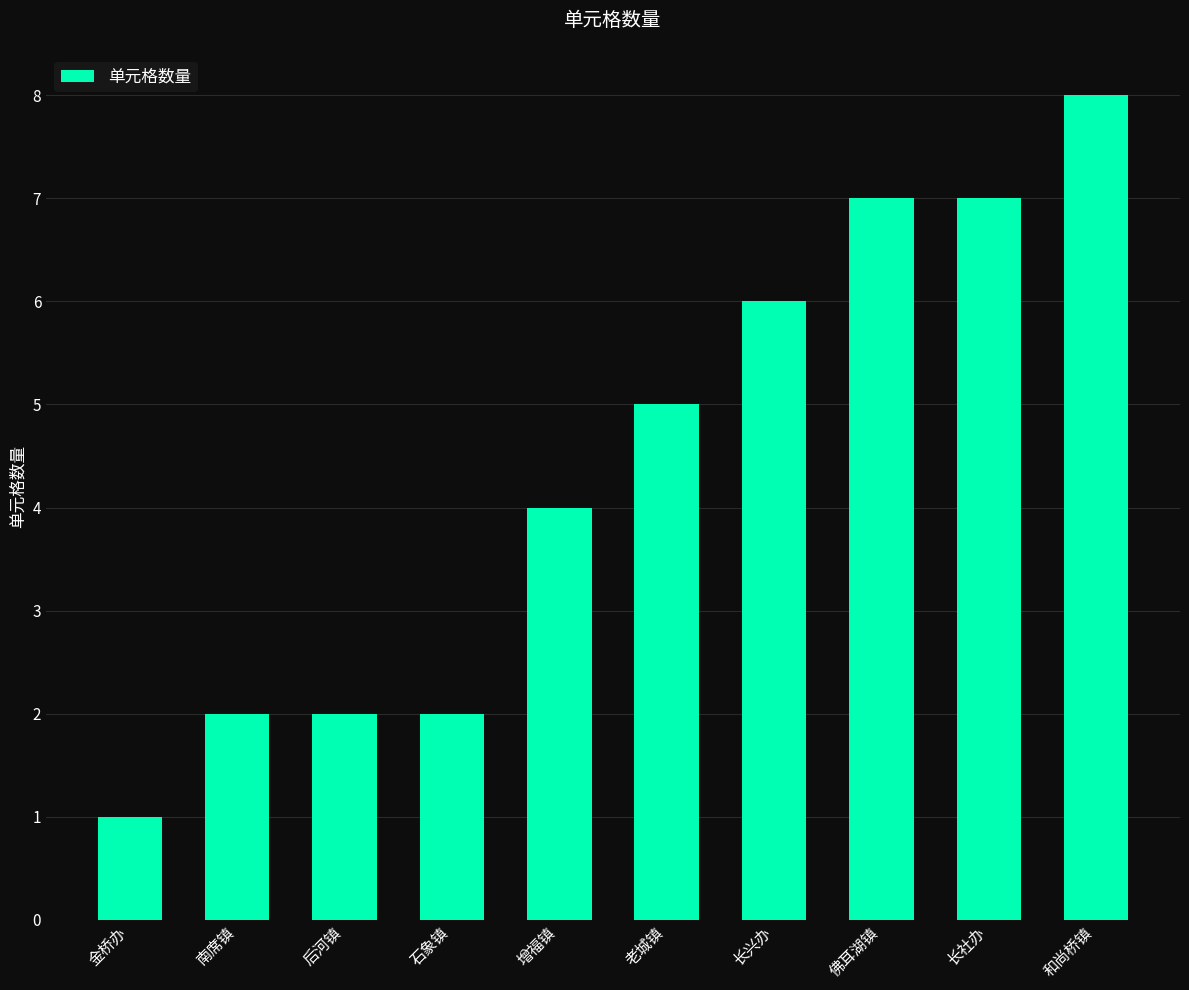

Reading left to right, extract all data points from this chart.

1	2	2	2	4	5	6	7	7	8